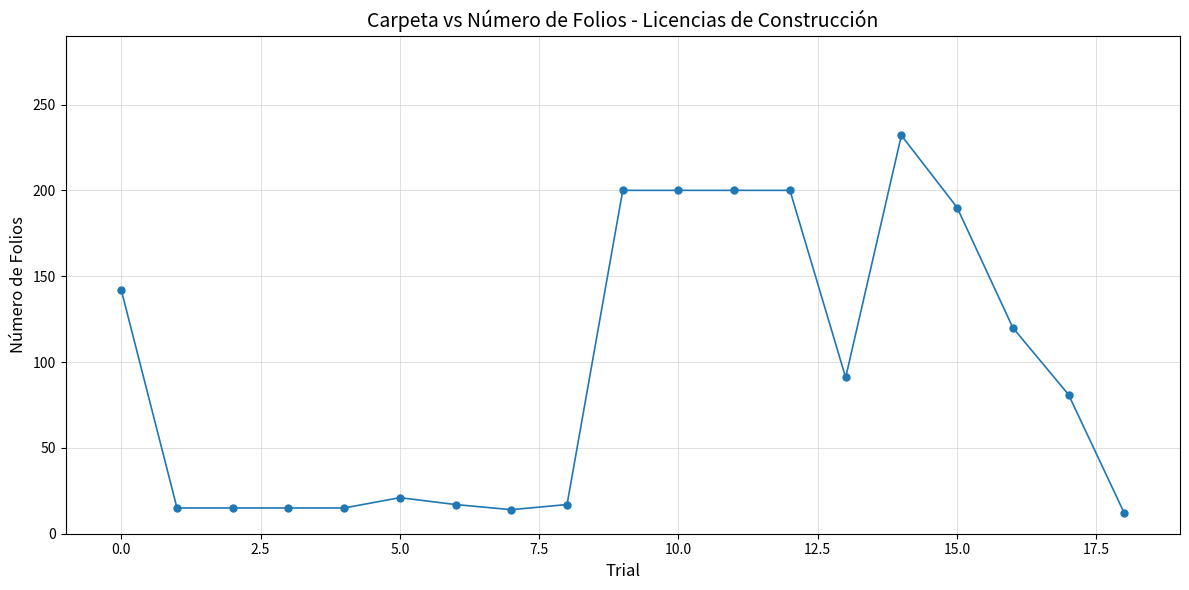

What is the minimum value shown in the chart?

12